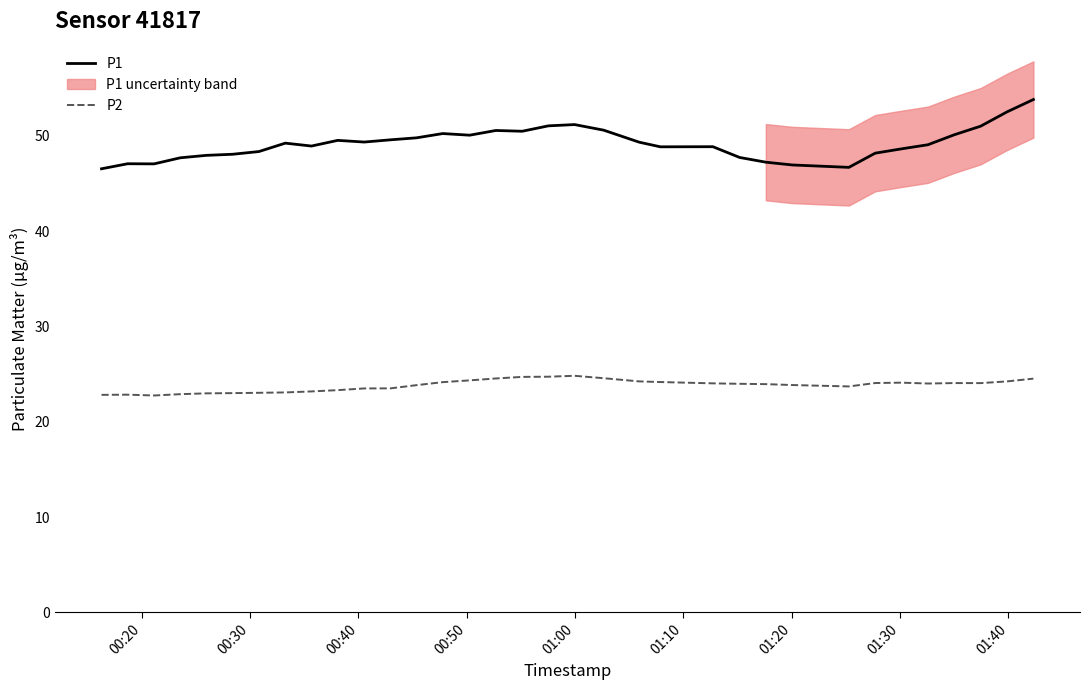

True or false: P2 and P1 cross at least once.

False